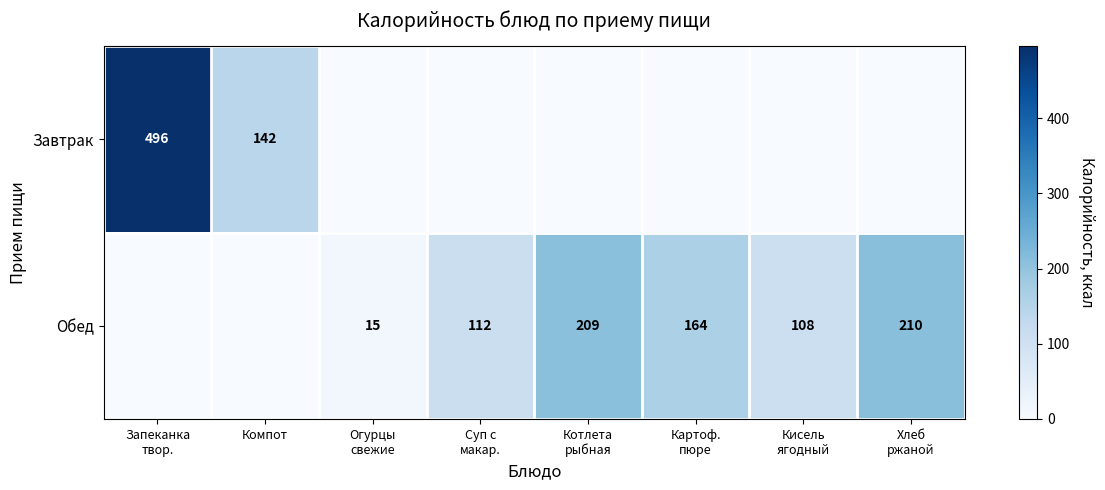

The Завтрак series shows 234 at Компот. True or false?

False